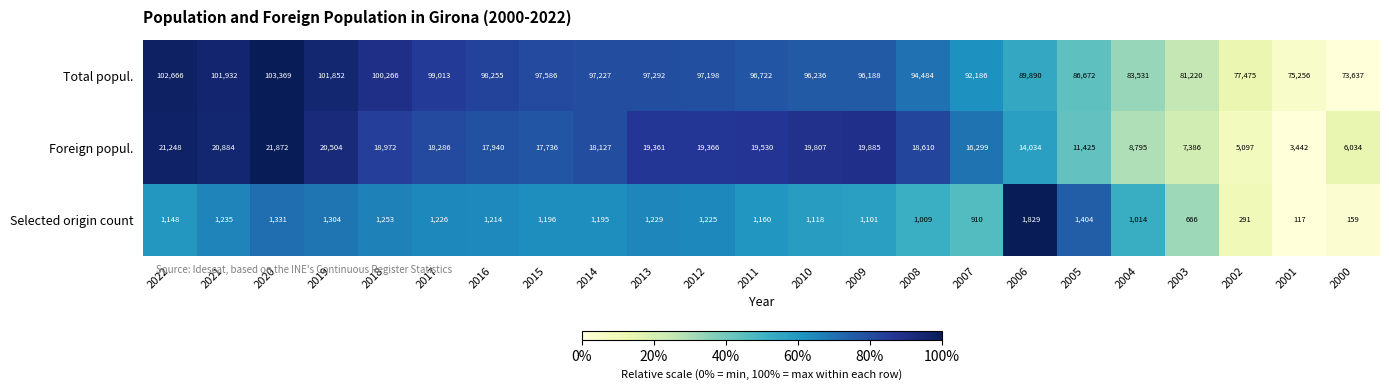

The Total popul. series shows 131257 at 2003. True or false?

False